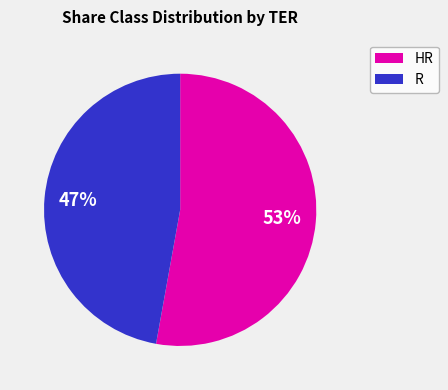

Does HR represent more than half of the total?

Yes